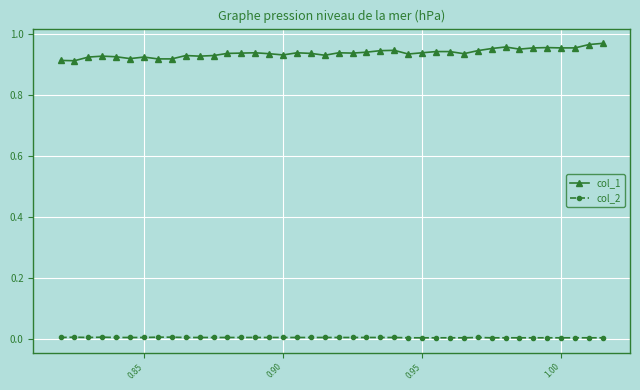

True or false: col_2 has more than 0 points higher than both neighbors.

True